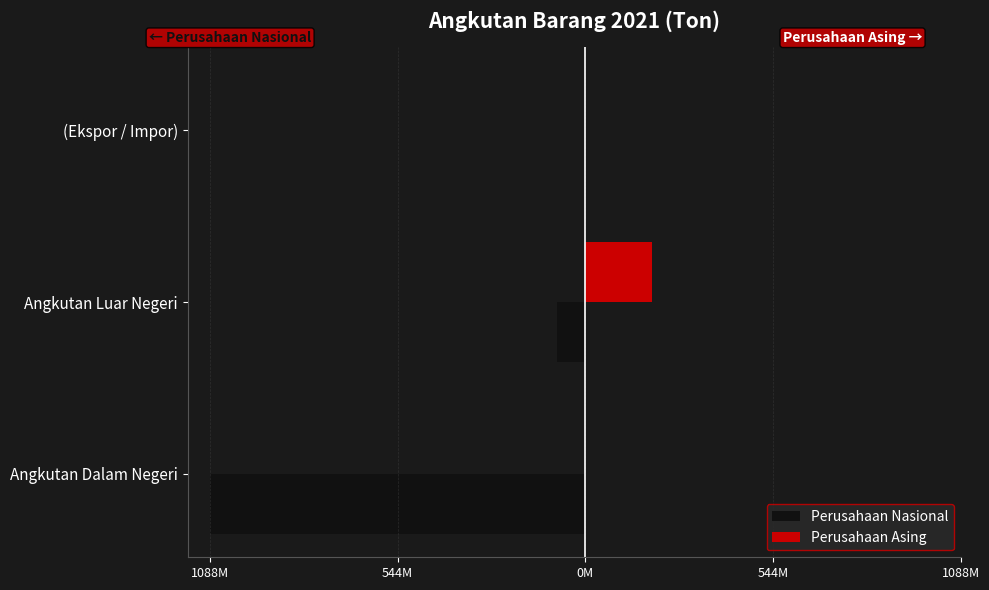

What is the minimum value shown in the chart?

-1088963921